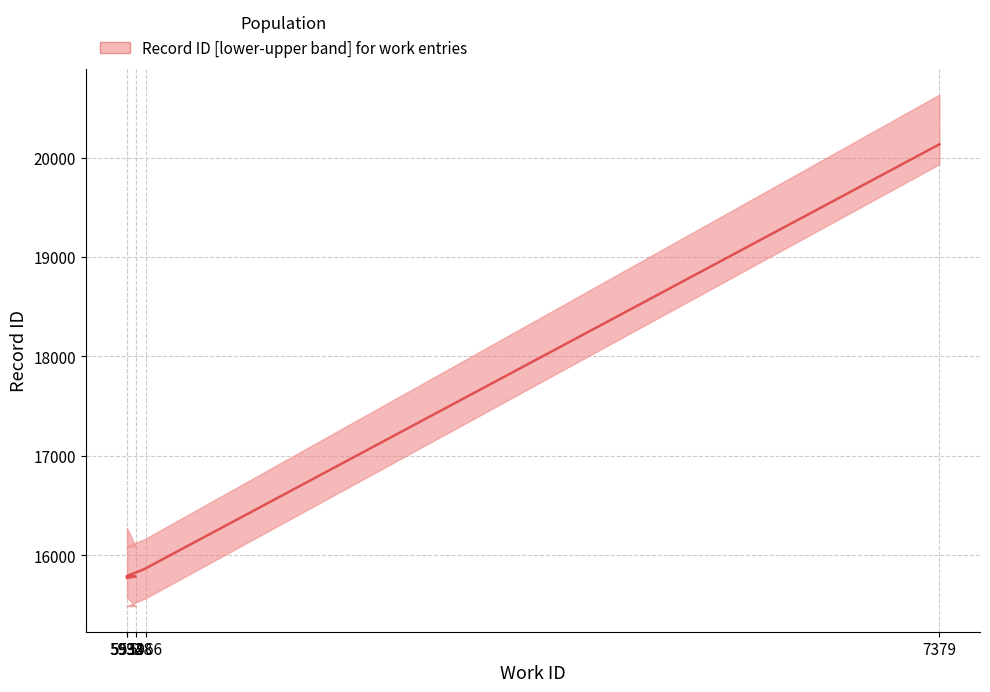

What is the approximate value at 5933?

15773